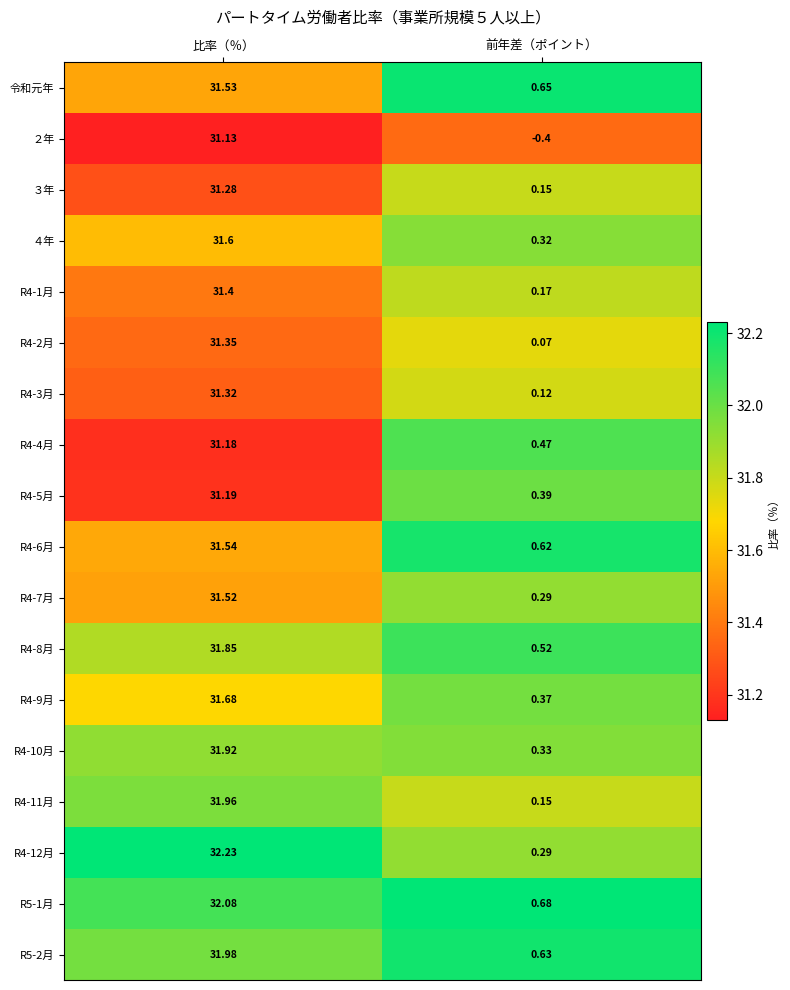

At which label does R4-6月 first exceed 31?

比率（％）